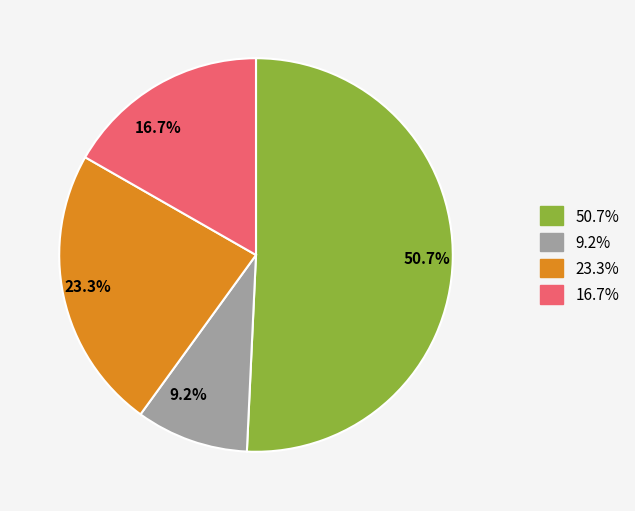

Which has a higher value, 16.7% or 23.3%?

23.3%